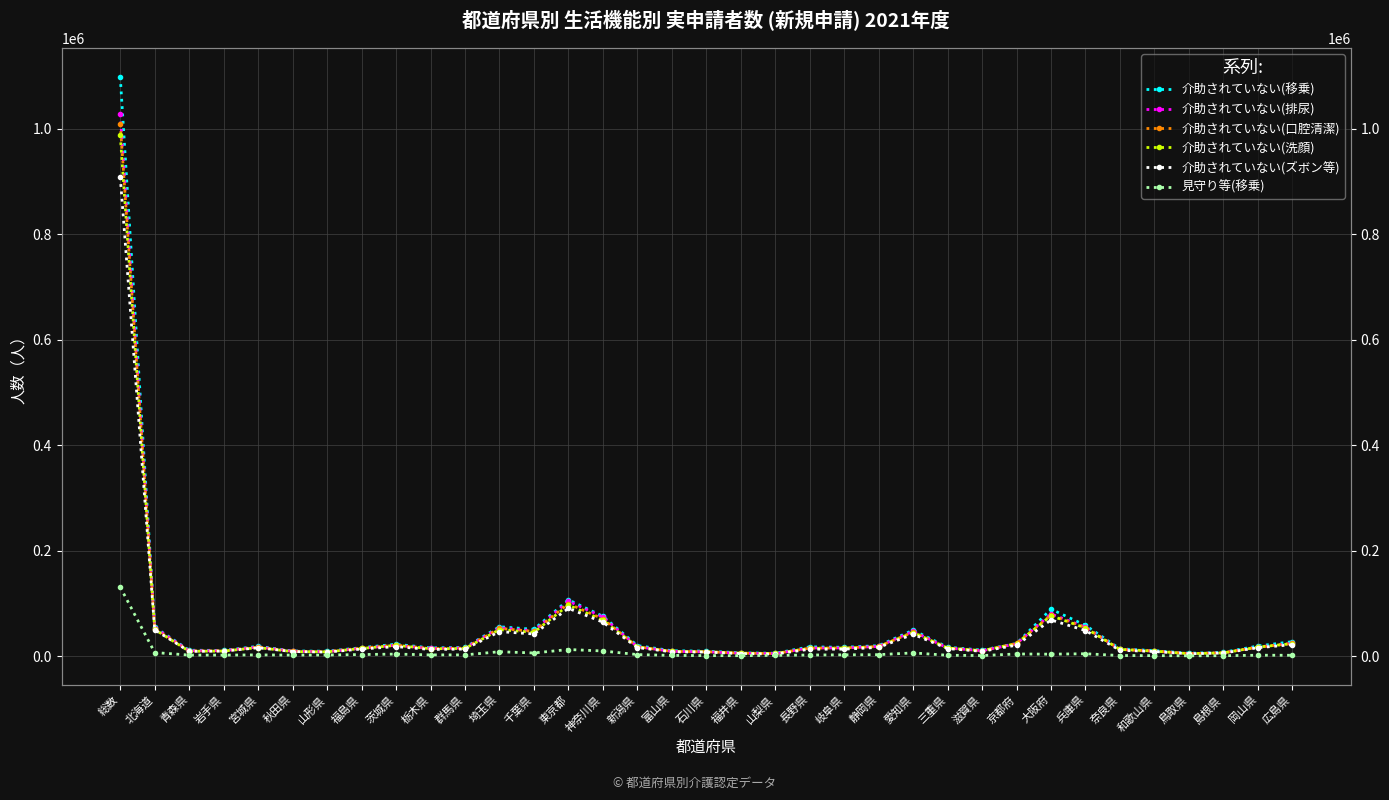

What are all the series names shown in the legend?

介助されていない(移乗), 介助されていない(排尿), 介助されていない(口腔清潔), 介助されていない(洗顔), 介助されていない(ズボン等), 見守り等(移乗)